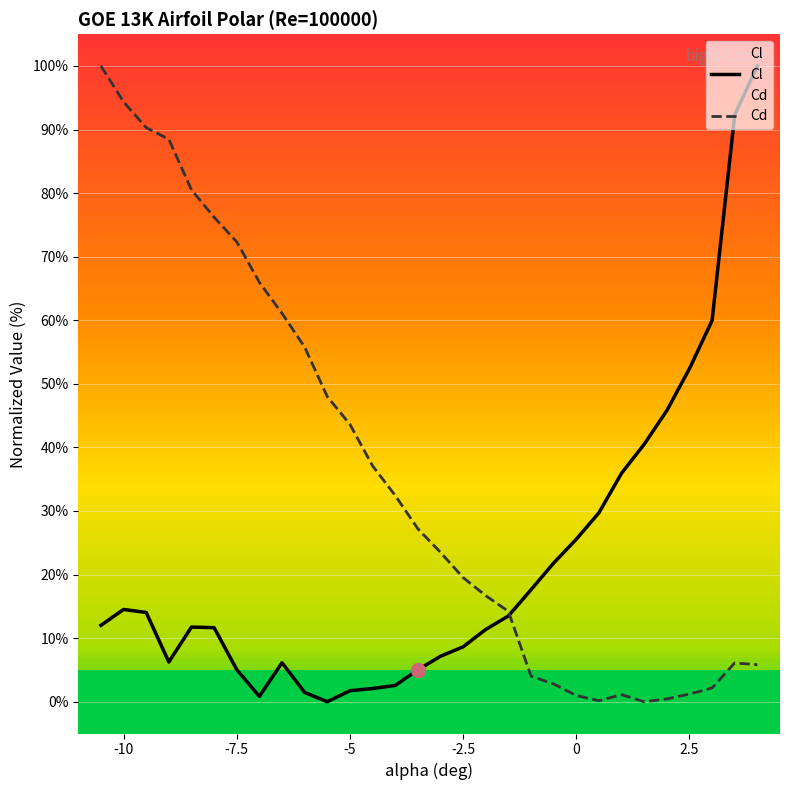

Count the number of data series in this chart.

2